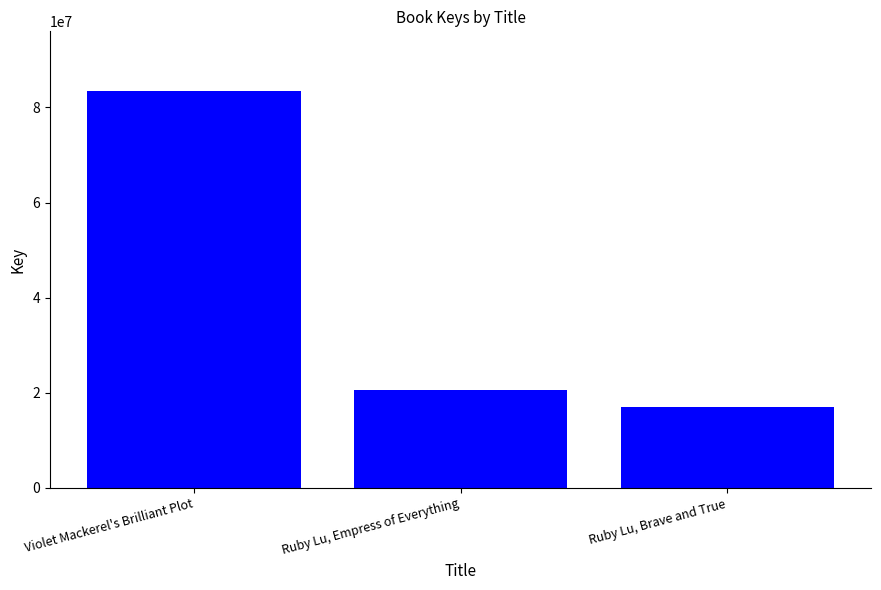

What is the difference between the values at Ruby Lu, Empress of Everything and Ruby Lu, Brave and True?

3637940